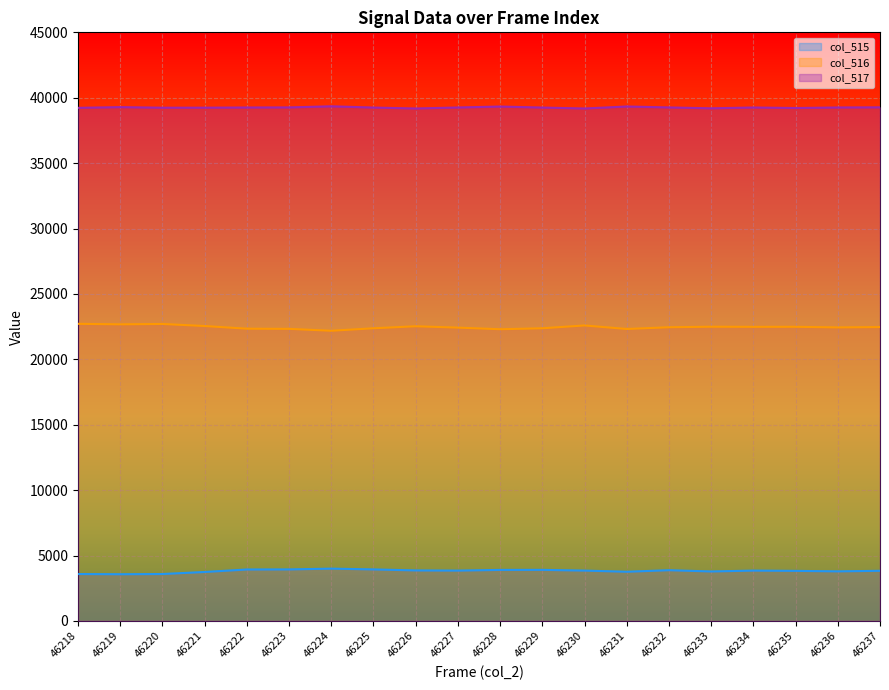

Where is col_515 nearest to the value 3789?

46233